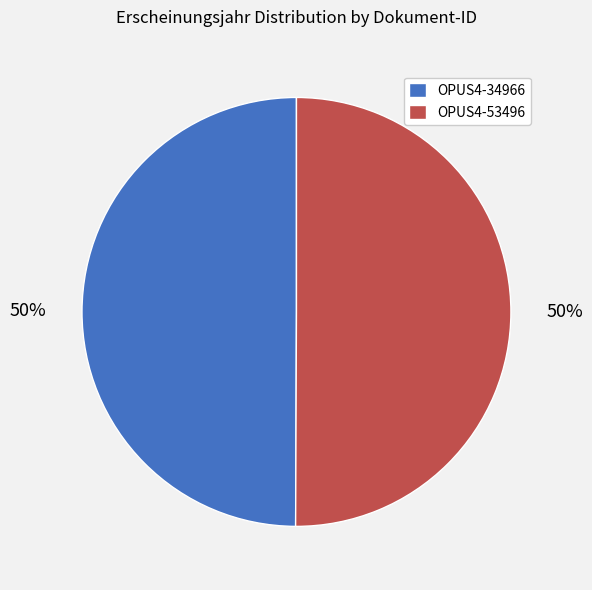

What is the ratio of the value at OPUS4-53496 to the value at OPUS4-34966?

1.0